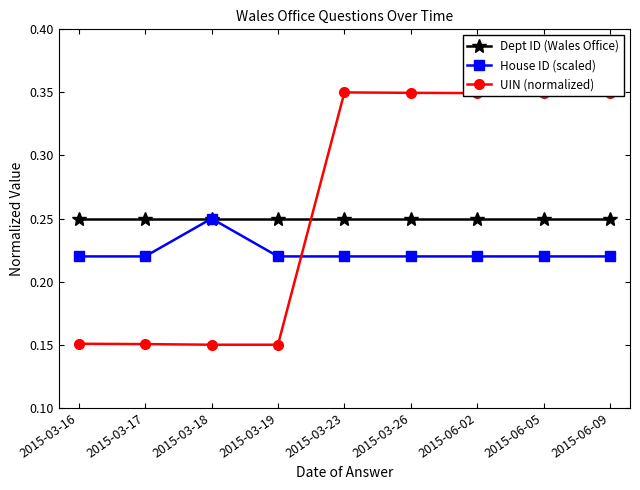

List the series in order of their overall mean, highest first.

UIN (normalized), Dept ID (Wales Office), House ID (scaled)